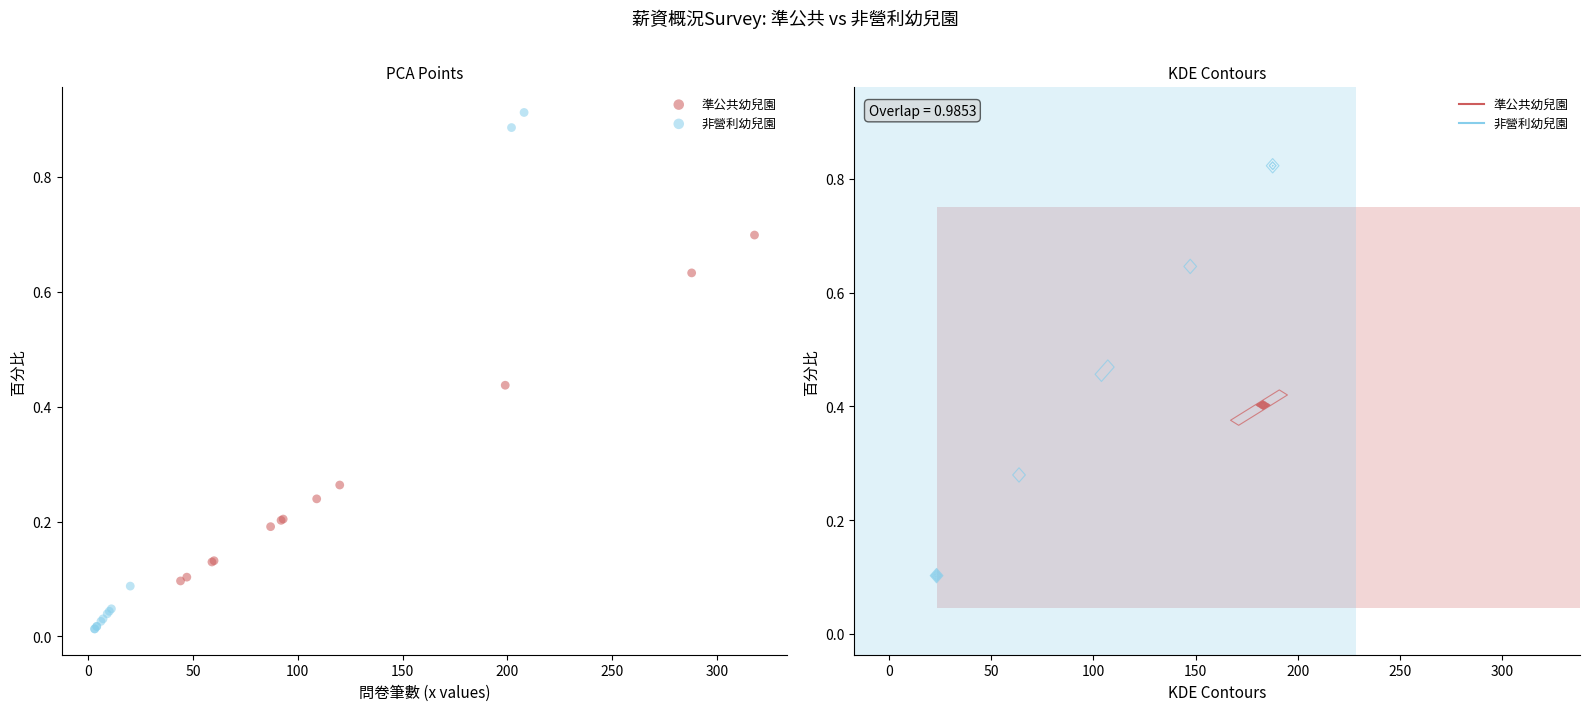

Which series reaches the maximum Y coordinate?

非營利幼兒園